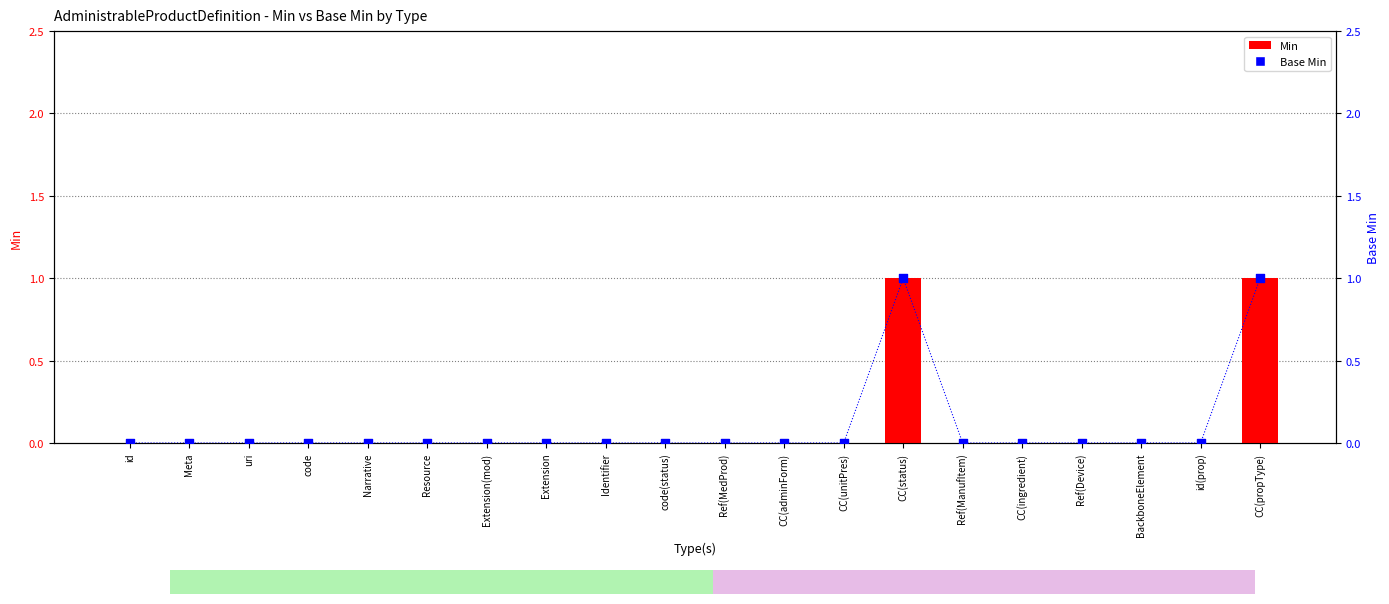

Which series has the largest Y range (max minus min)?

Min